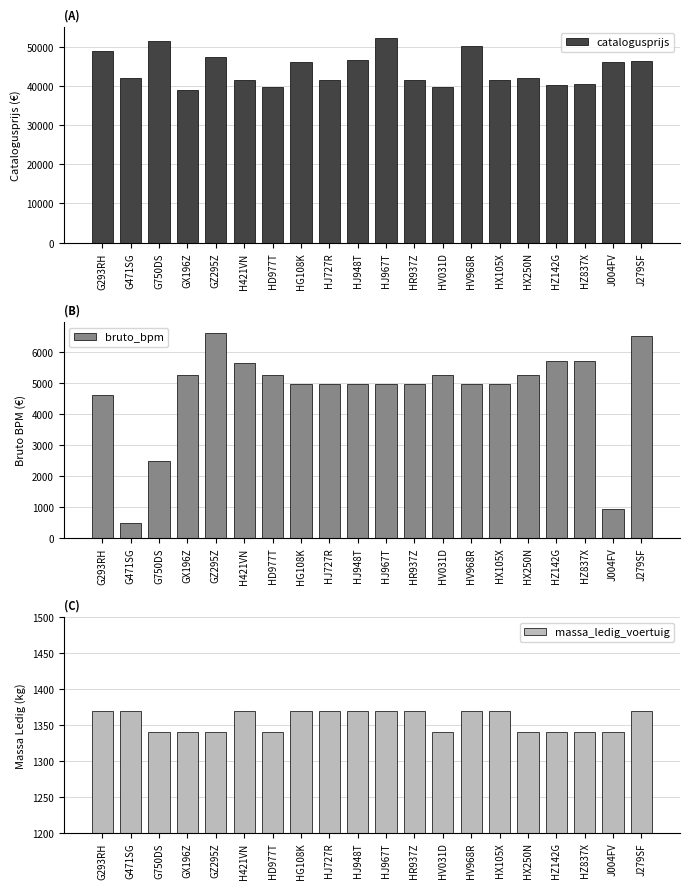

Count the number of data series in this chart.

3